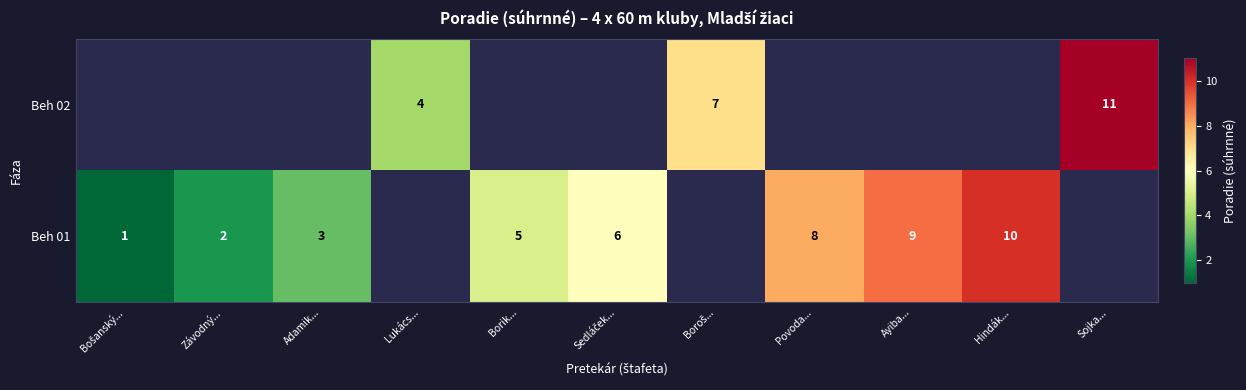

What is the difference between the Beh 01 values at Adamik... and Hindák...?

7